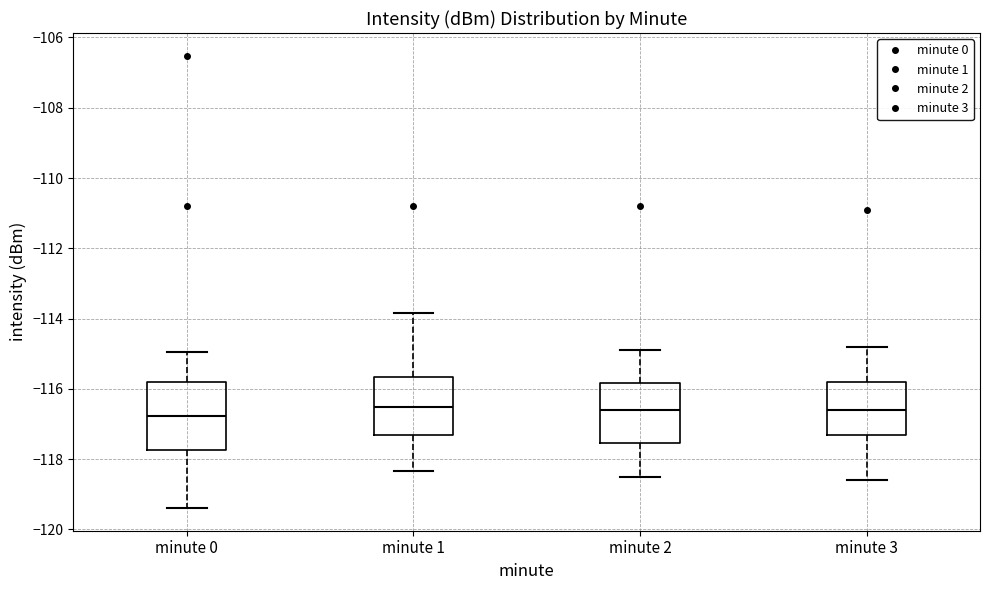

Reading left to right, transcribe this box plot: for each box, give where its median line is, the range the box spans, and where its two whiskers end, as read against the y-axis. The values are not printed on the chart, so give them approximately, as read against the axis.

minute 0: median -116.8, box -117.8 to -115.8, whiskers -119.4 to -115.0
minute 1: median -116.6, box -117.4 to -115.6, whiskers -118.4 to -113.8
minute 2: median -116.6, box -117.6 to -115.8, whiskers -118.4 to -114.8
minute 3: median -116.6, box -117.2 to -115.8, whiskers -118.6 to -114.8